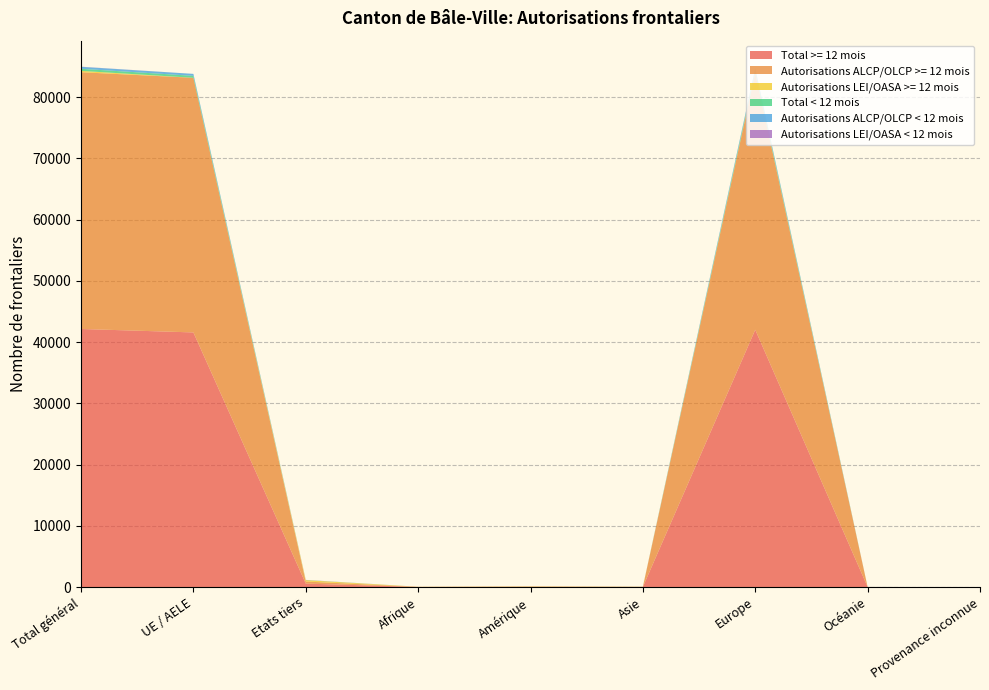

Reading right to left, what are all the values shown in this chart?

Total >= 12 mois: 0	7	42027	32	61	26	564	41589	42153
Autorisations ALCP/OLCP >= 12 mois: 0	0	41932	0	0	0	343	41589	41932
Autorisations LEI/OASA >= 12 mois: 0	7	95	32	61	26	221	0	221
Total < 12 mois: 0	2	330	6	4	0	23	319	342
Autorisations ALCP/OLCP < 12 mois: 0	0	320	0	0	0	1	319	320
Autorisations LEI/OASA < 12 mois: 0	2	10	6	4	0	22	0	22